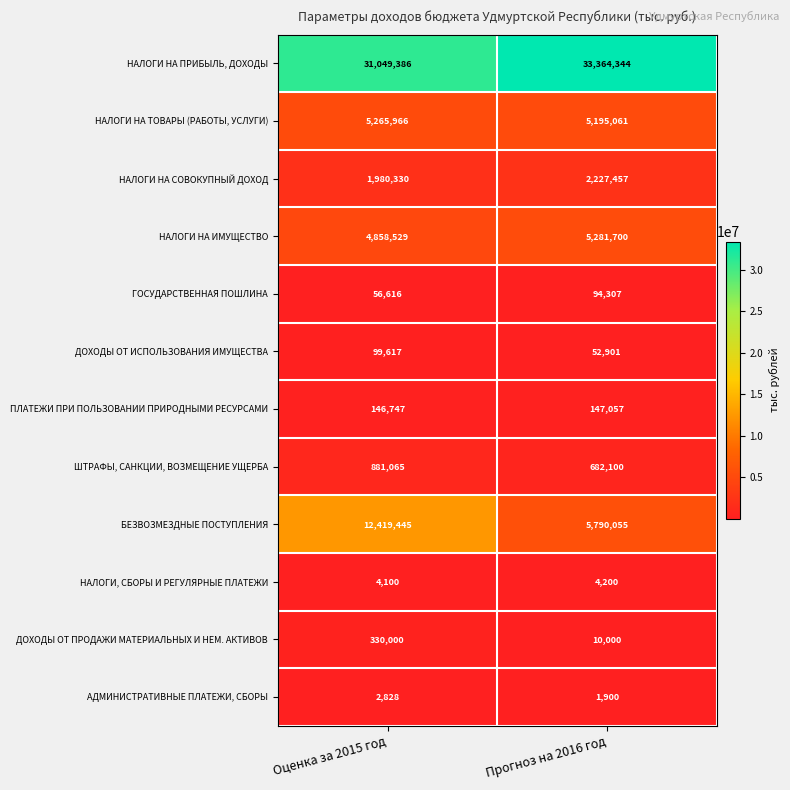

Which series has the largest total across all categories?

НАЛОГИ НА ПРИБЫЛЬ, ДОХОДЫ